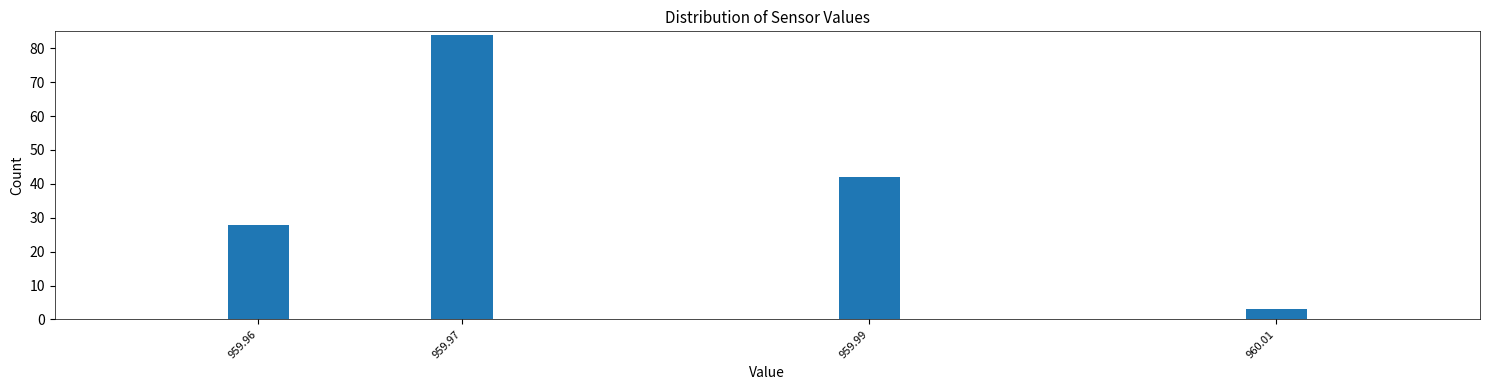

Reading left to right, what are all the values shown in this chart?

28	84	42	3